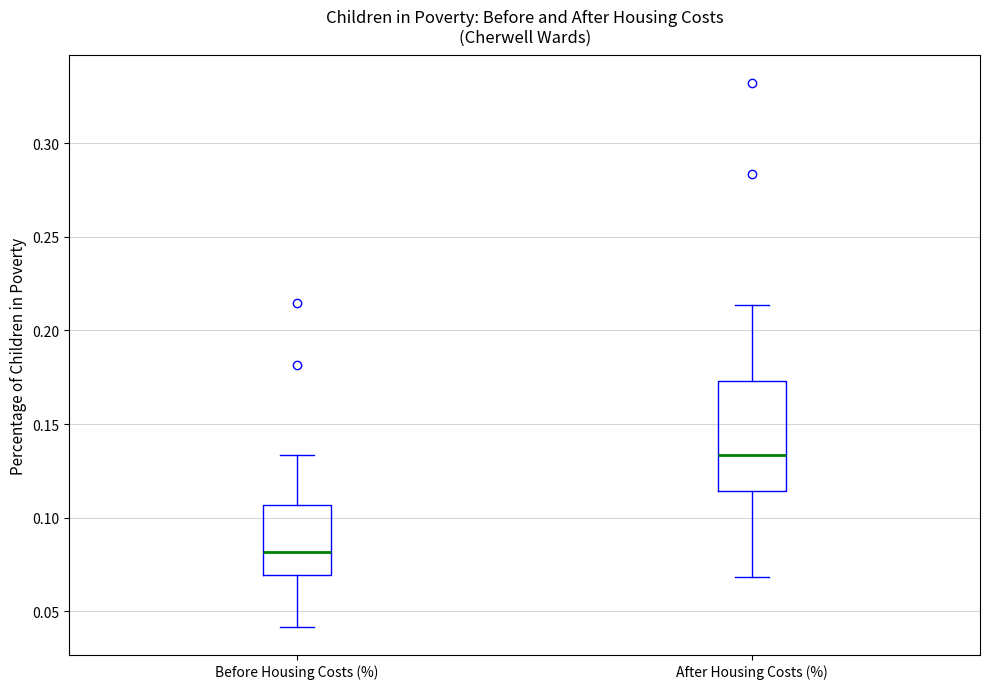

Where does the lower whisker of the box for After Housing Costs (%) end on the y-axis? The values are not printed on the chart, so give them approximately, as read against the axis.

0.070